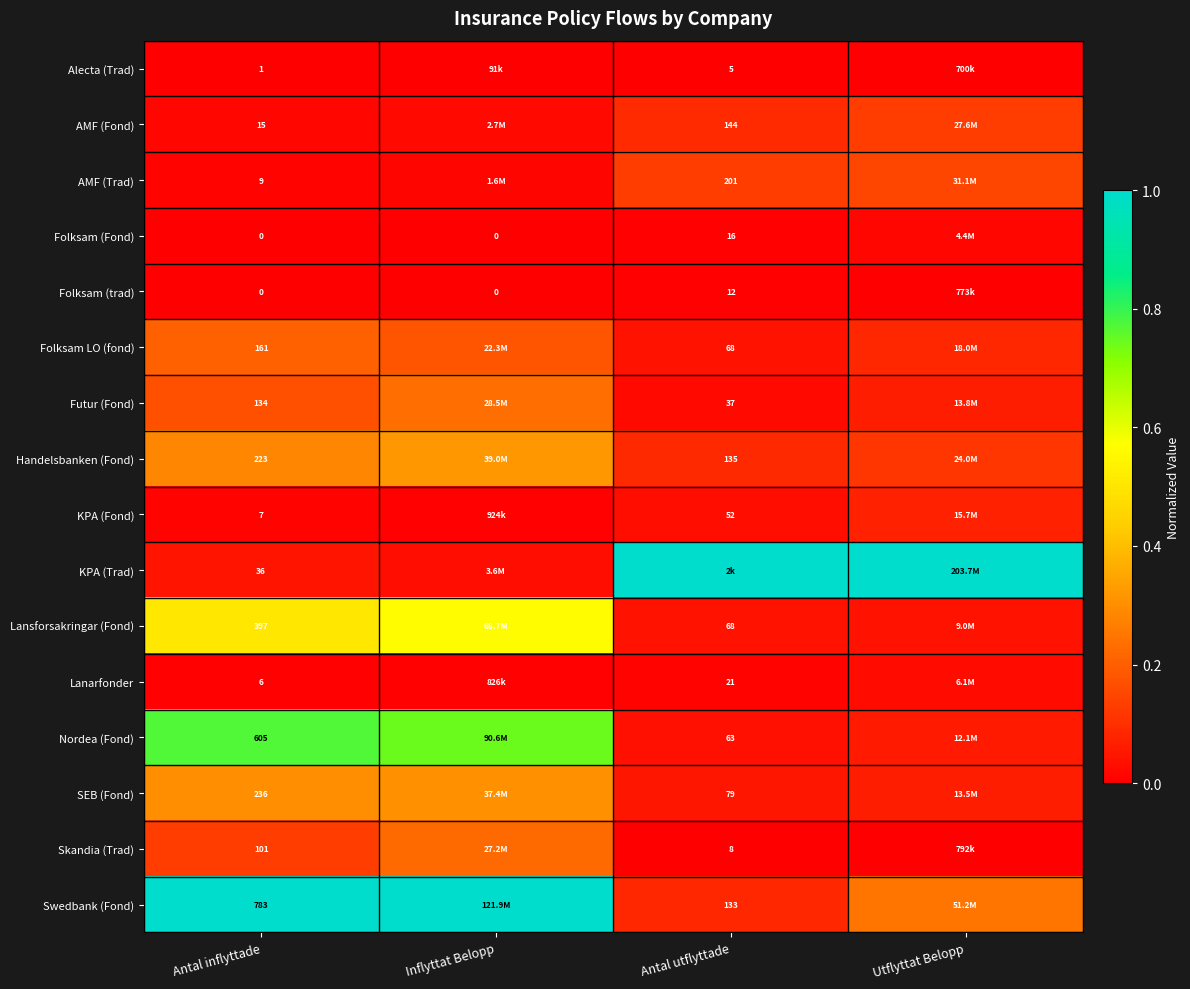

Is the value of Folksam (trad) at Antal inflyttade greater than the value of Alecta (Trad) at Antal utflyttade?

No